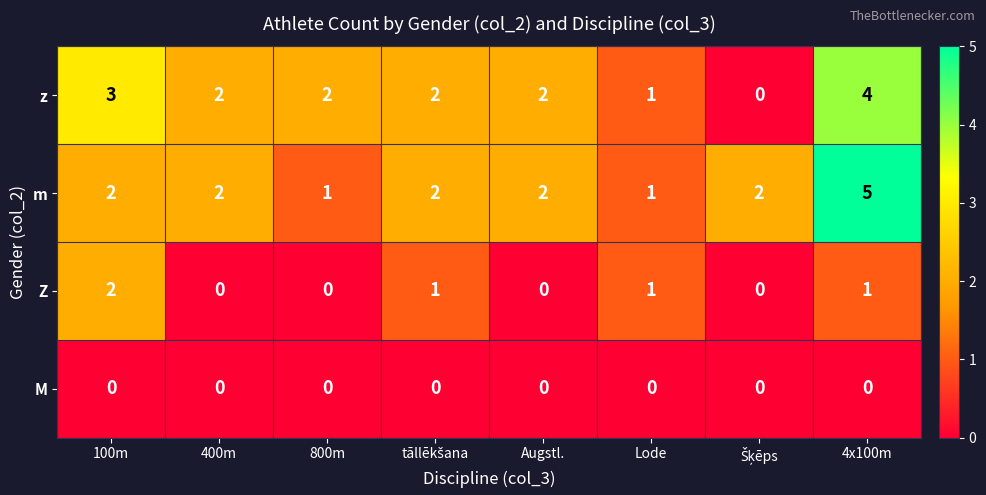

The m series shows 5 at 4x100m. True or false?

True